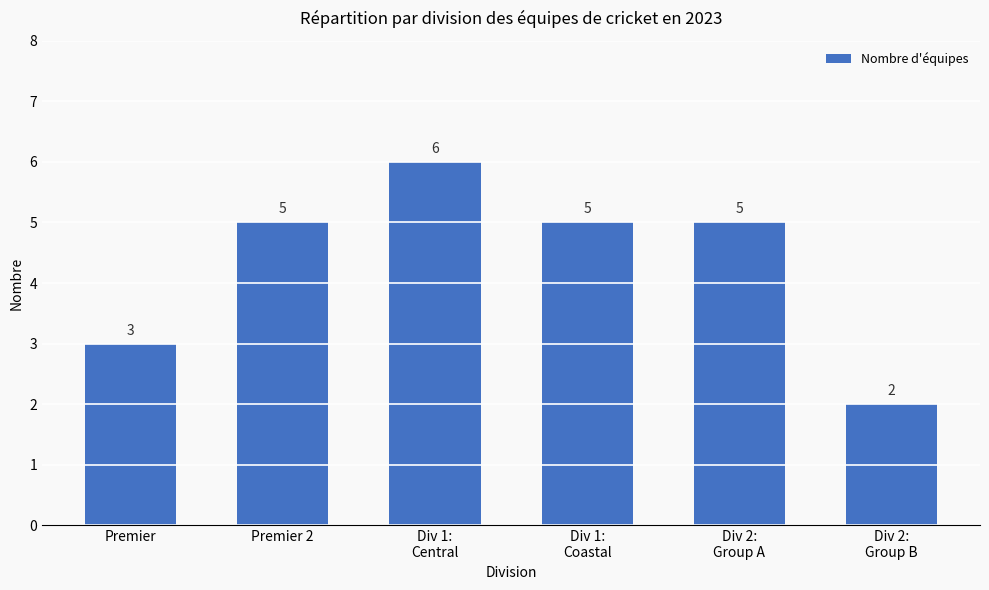

Count the number of data series in this chart.

1